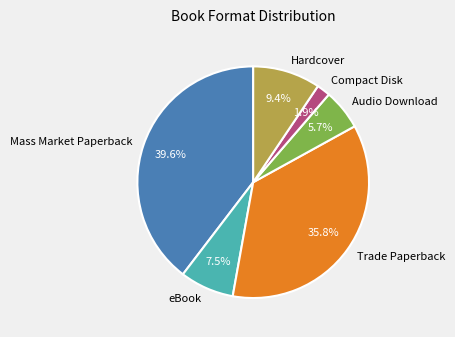

Which slice is the smallest?

Compact Disk